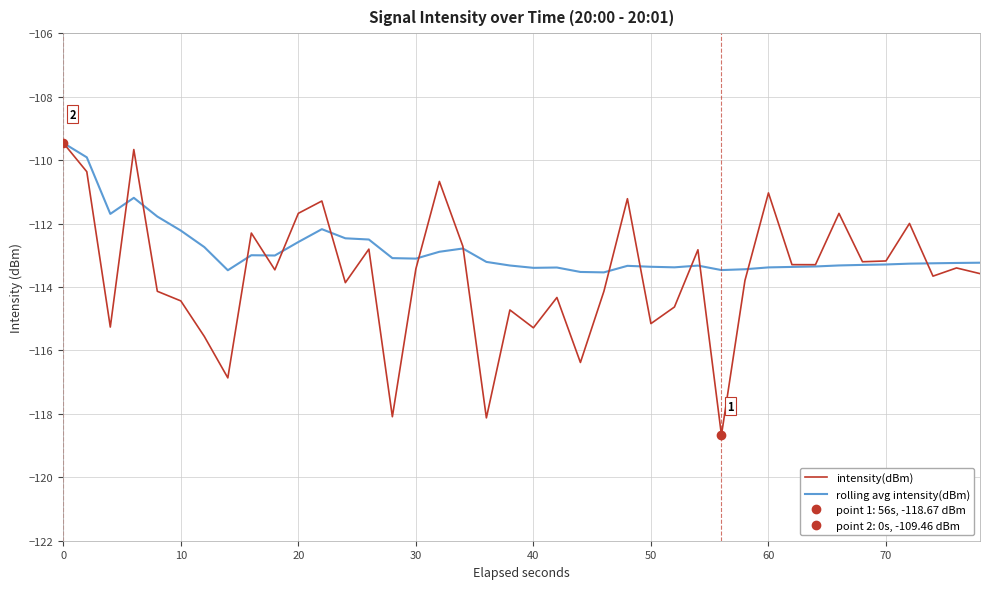

True or false: rolling avg intensity(dBm) and intensity(dBm) intersect in this chart.

True